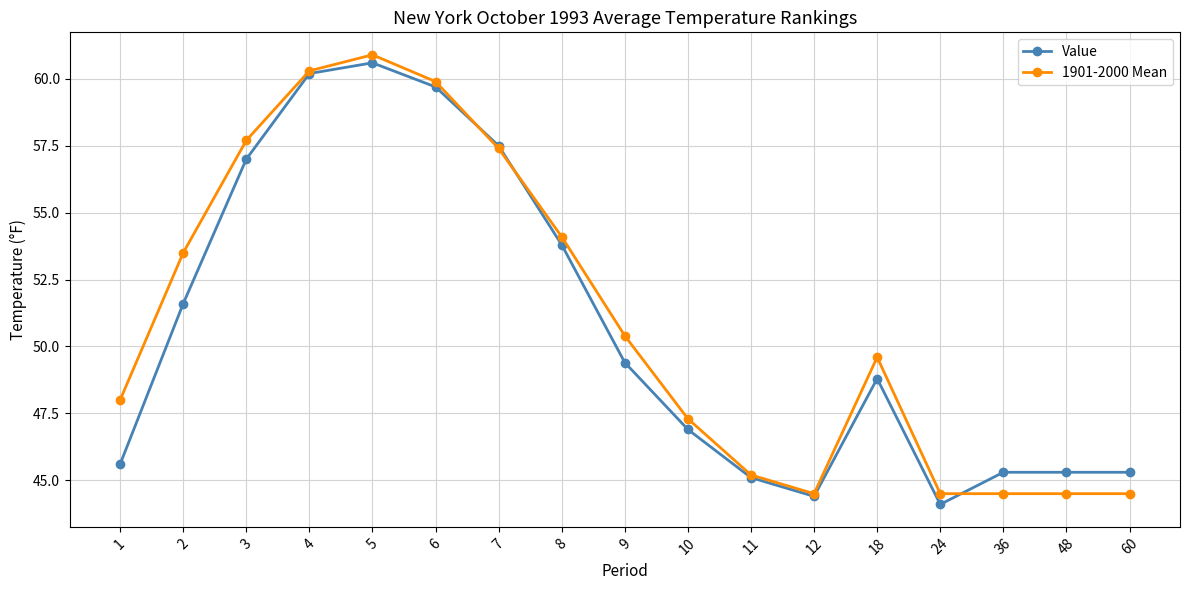

What is the greatest value displayed?

60.9